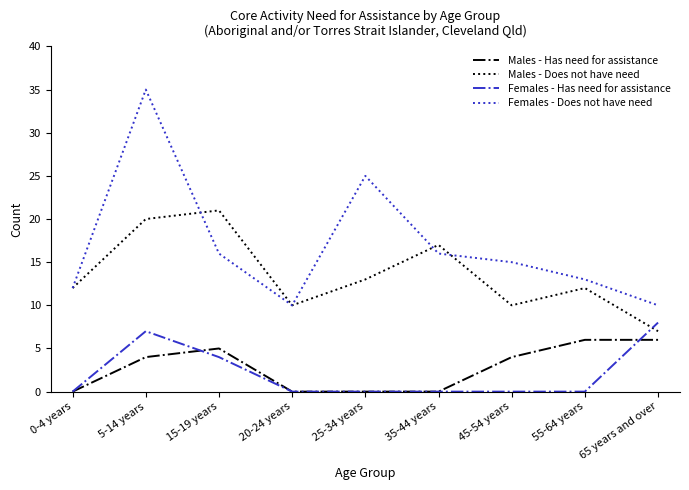

What position from the right is 20-24 years?

6